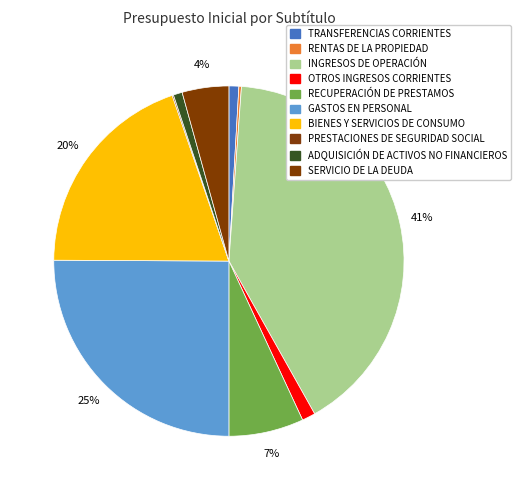

How many segments does this pie chart have?

10